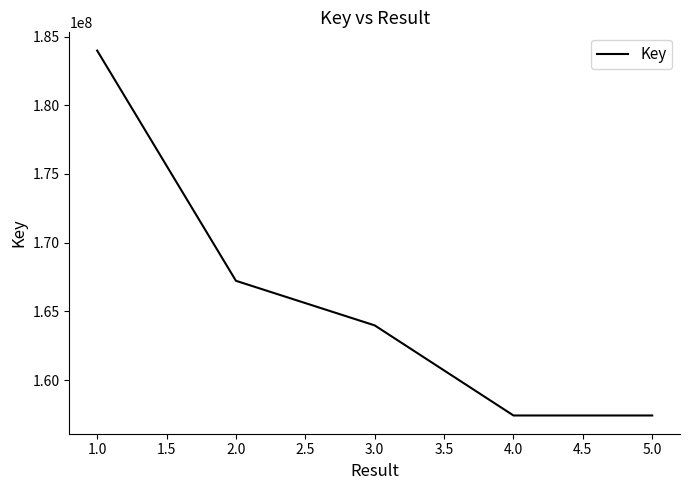

Between 2.0 and 4.0, which is larger?

2.0